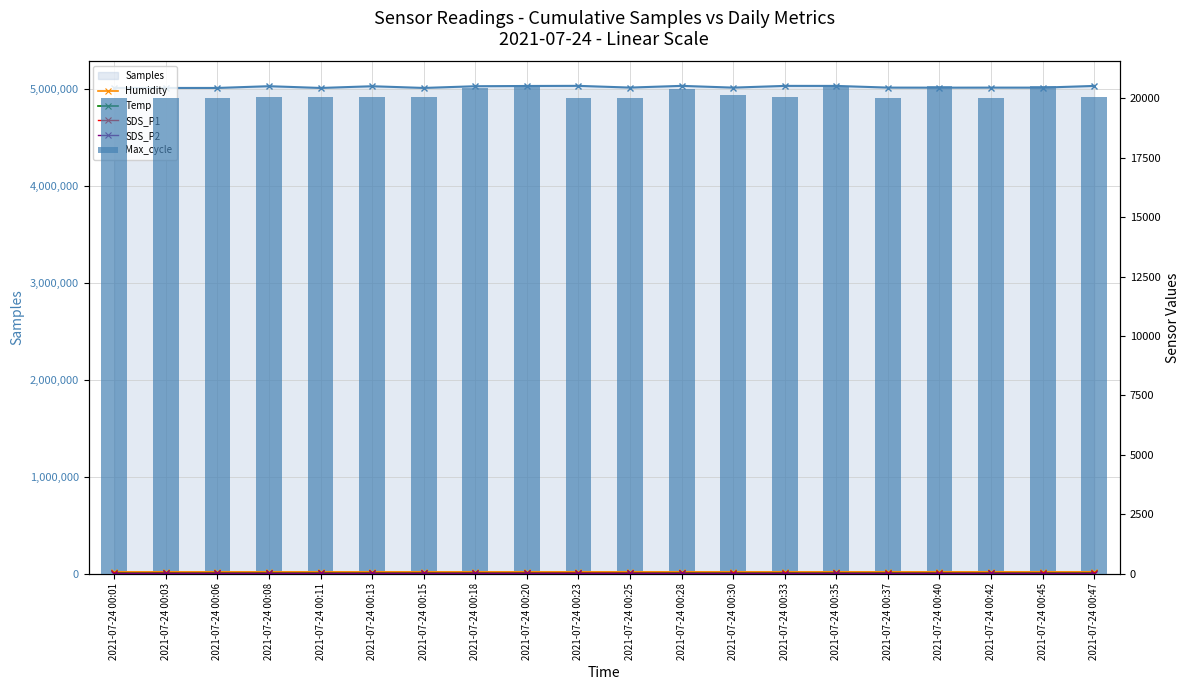

What is the maximum value shown in the chart?

20528.0